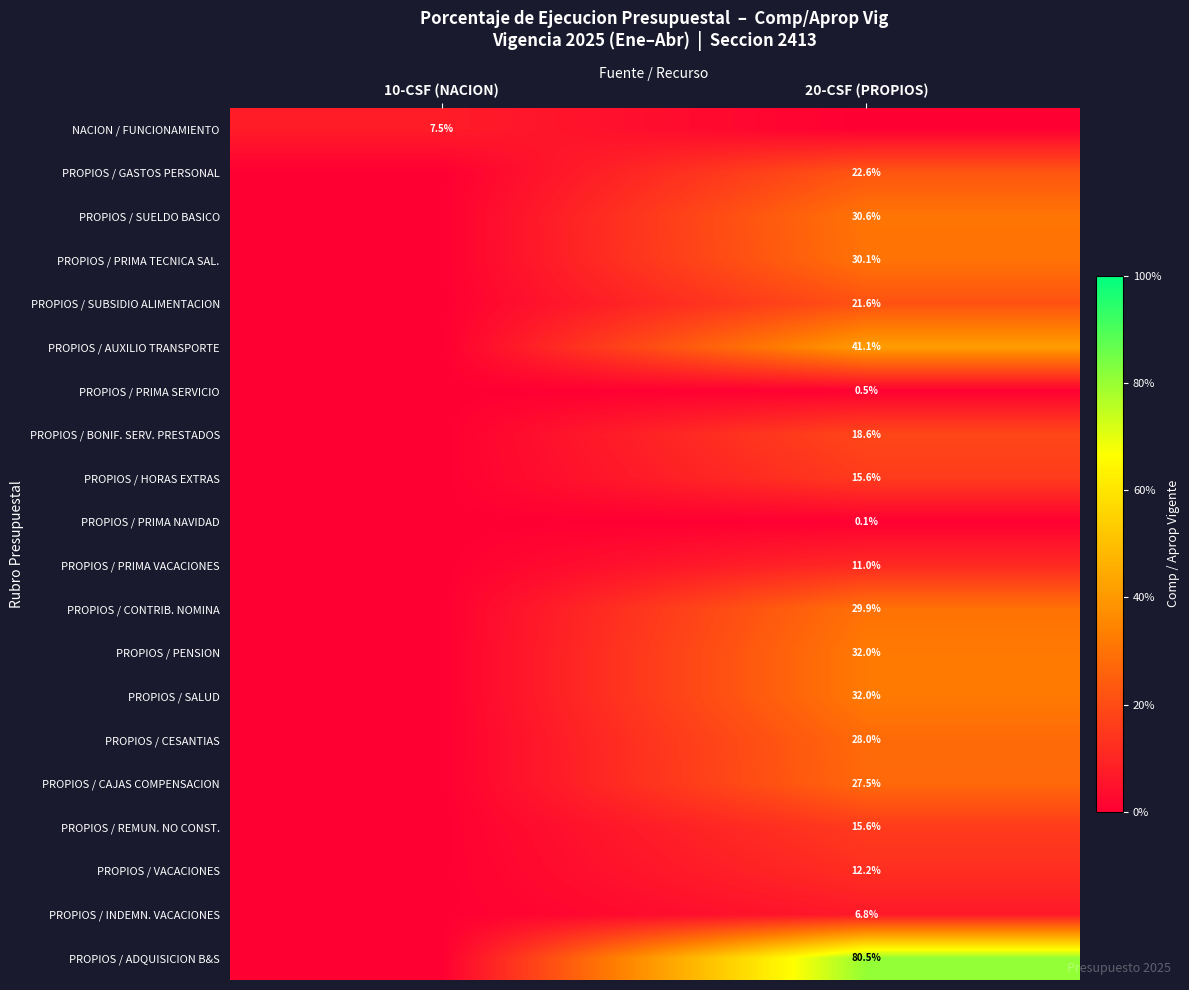

What is the difference between the highest and lowest values at 20-CSF (PROPIOS)?

0.8